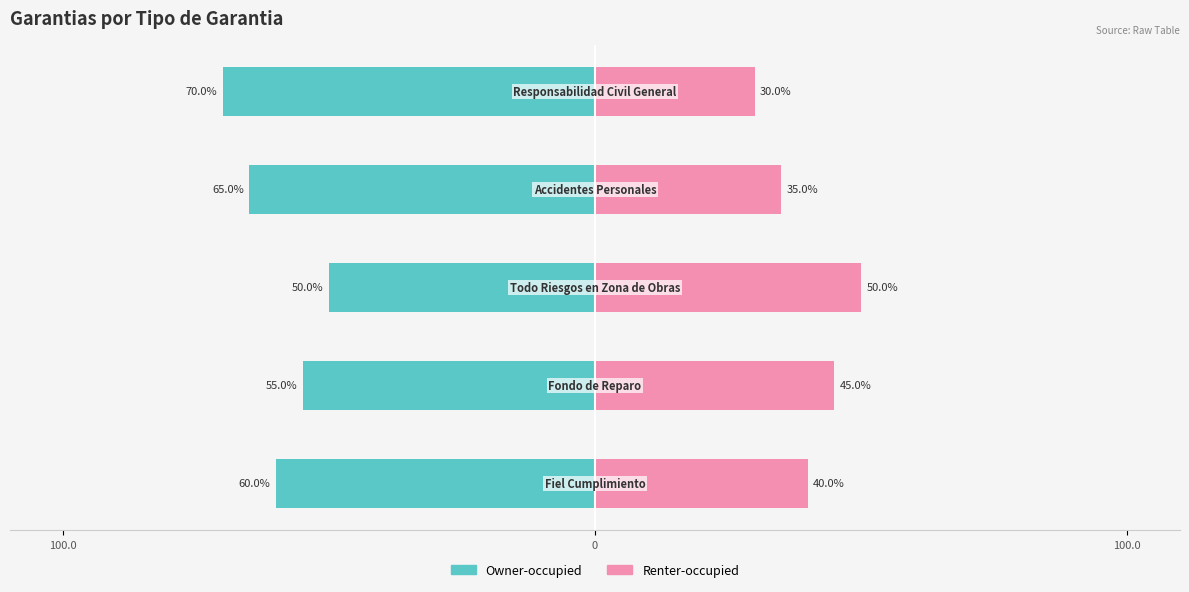

How many data points in Renter-occupied are less than 40?

2